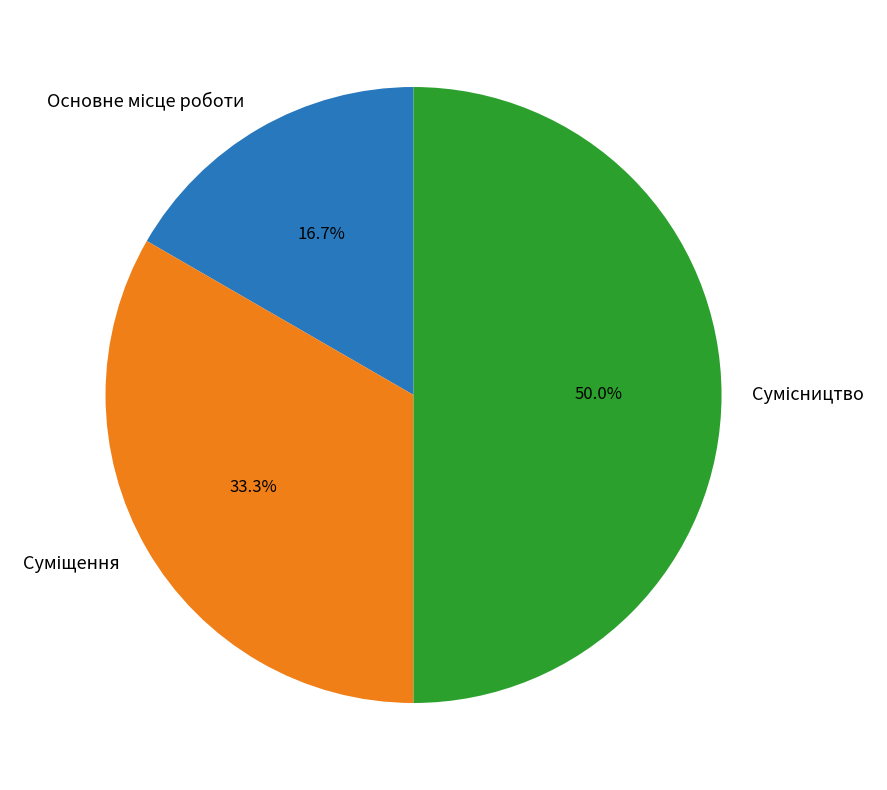

How many segments does this pie chart have?

3